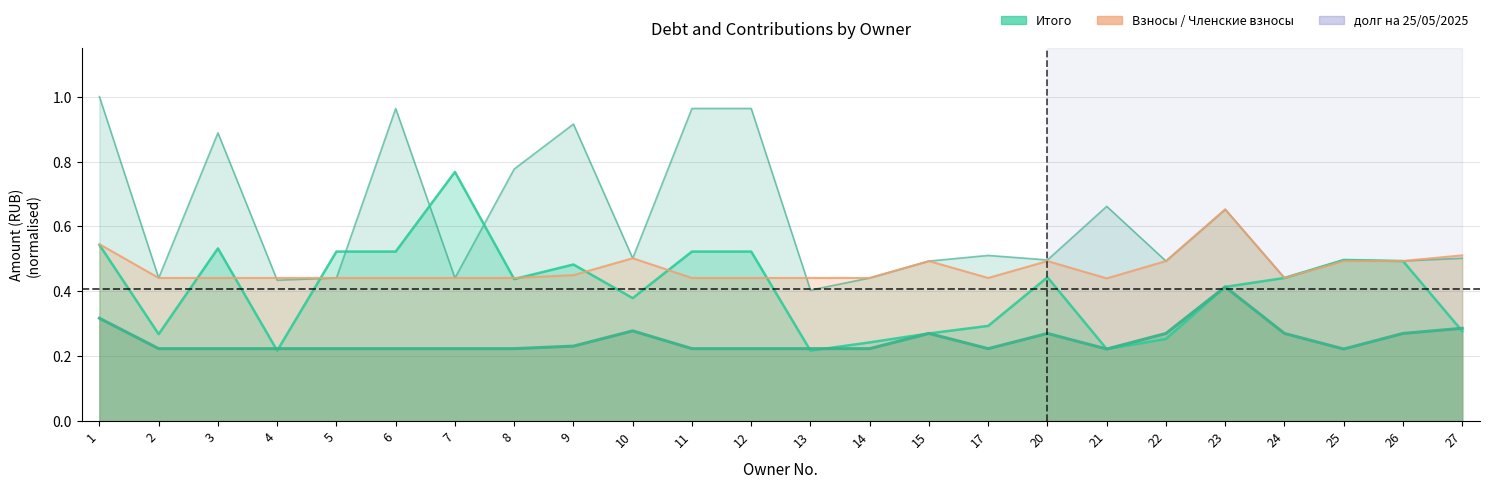

Reading left to right, list all the values displayed in this chart.

Итого: 0.5	0.3	0.5	0.2	0.5	0.5	0.8	0.4	0.5	0.4	0.5	0.5	0.2	0.2	0.3	0.3	0.4	0.2	0.3	0.4	0.4	0.5	0.5	0.3
Взносы 2024-2025: 0.3	0.2	0.2	0.2	0.2	0.2	0.2	0.2	0.2	0.3	0.2	0.2	0.2	0.2	0.3	0.2	0.3	0.2	0.3	0.4	0.3	0.2	0.3	0.3
долг на 25/05/2025: 1.0	0.4	0.9	0.4	0.4	1.0	0.4	0.8	0.9	0.5	1.0	1.0	0.4	0.4	0.5	0.5	0.5	0.7	0.5	0.7	0.4	0.5	0.5	0.5
членские взносы 2025-2026: 0.5	0.4	0.4	0.4	0.4	0.4	0.4	0.4	0.4	0.5	0.4	0.4	0.4	0.4	0.5	0.4	0.5	0.4	0.5	0.7	0.4	0.5	0.5	0.5